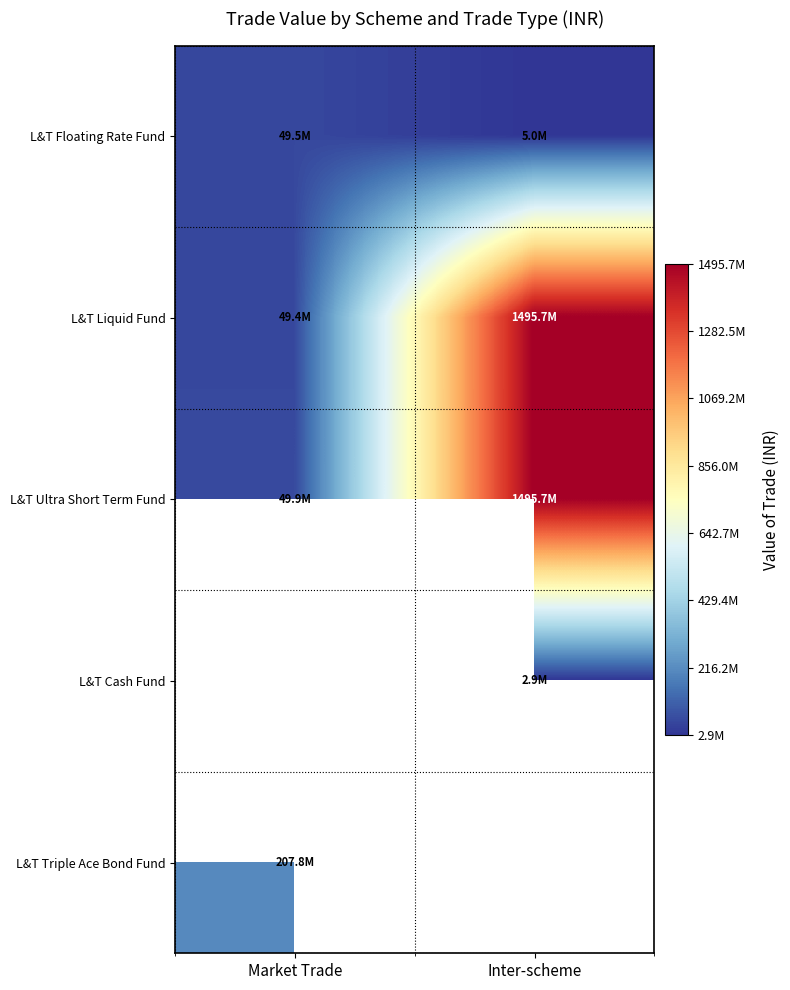

List the labels in order of L&T Liquid Fund value, smallest first.

Market Trade, Inter-scheme